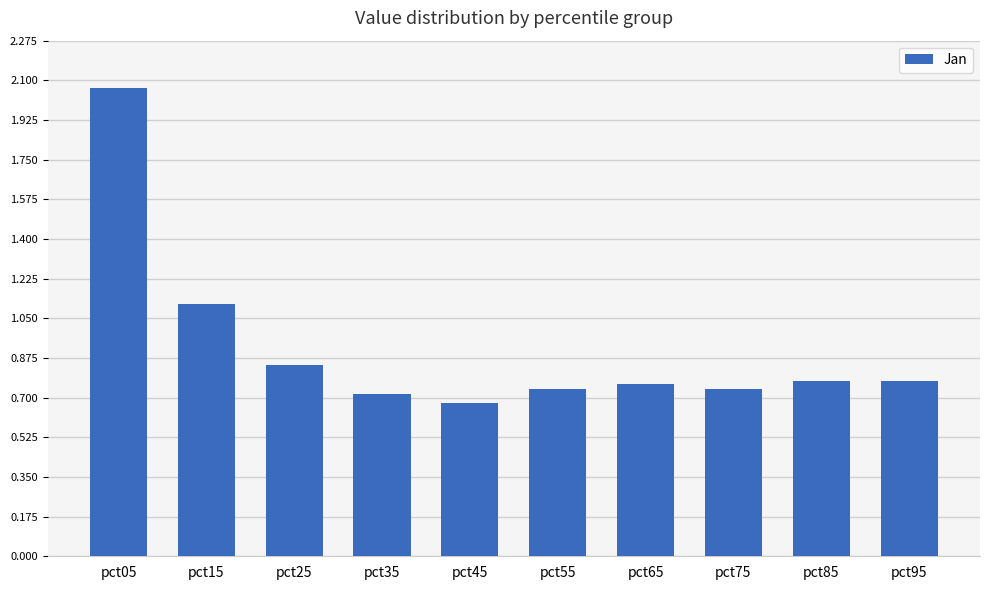

What is the change in value from pct35 to pct95?

+0.1